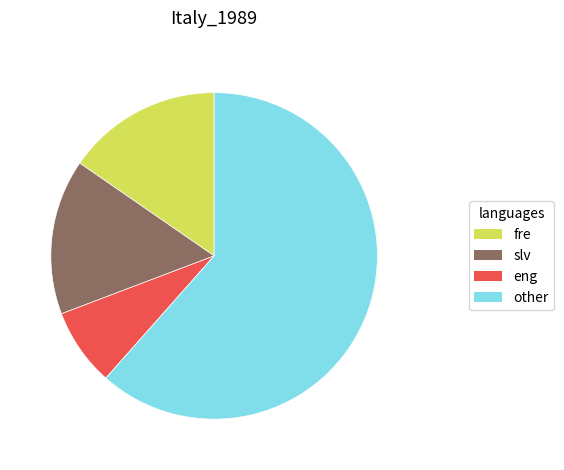

What is the majority slice?

other